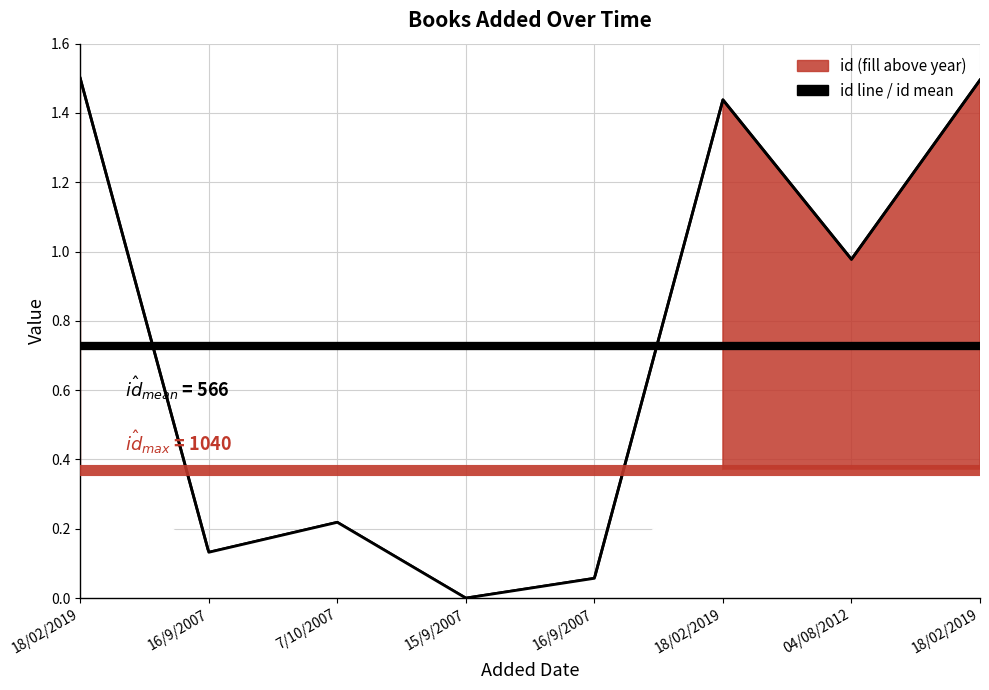

Reading left to right, transcribe all the data shown in this chart.

18/02/2019=1.5	16/9/2007=0.1	7/10/2007=0.2	15/9/2007=0.0	16/9/2007=0.1	18/02/2019=1.4	04/08/2012=1.0	18/02/2019=1.5